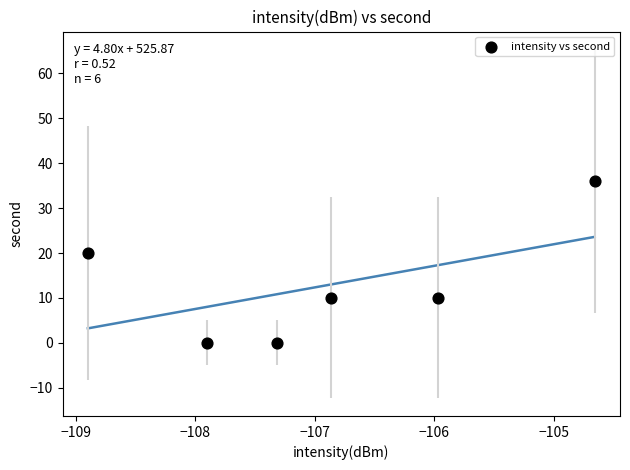

What is the average Y value?

13